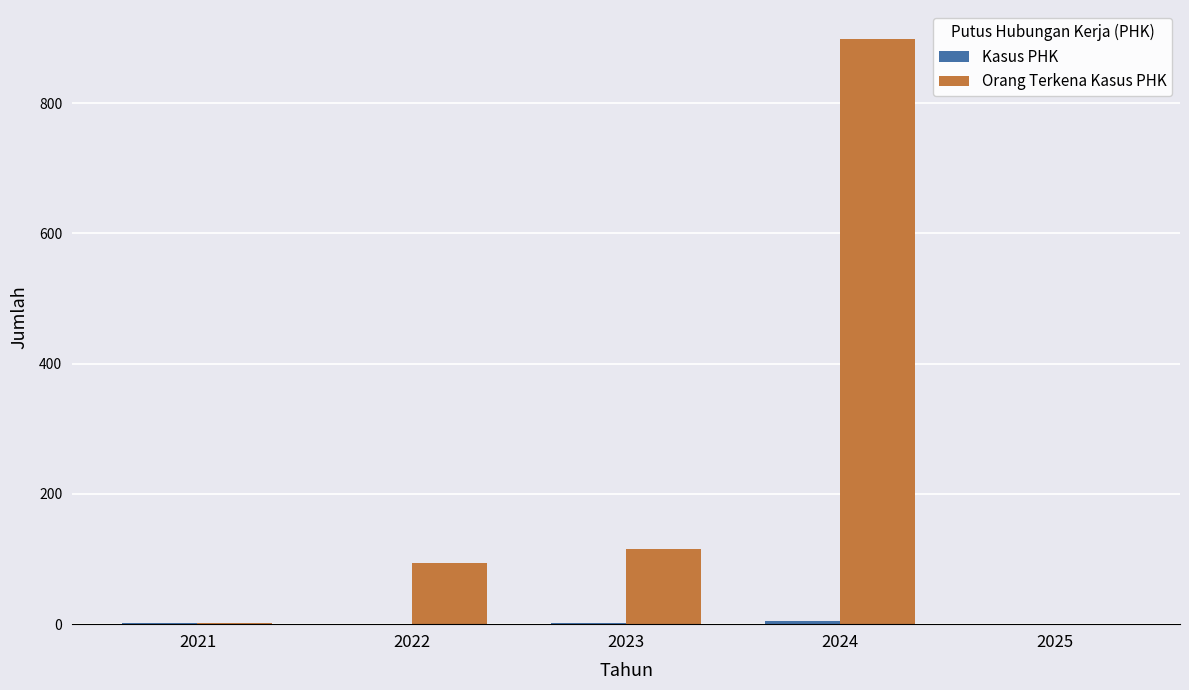

Does the chart contain stacked bars?

No